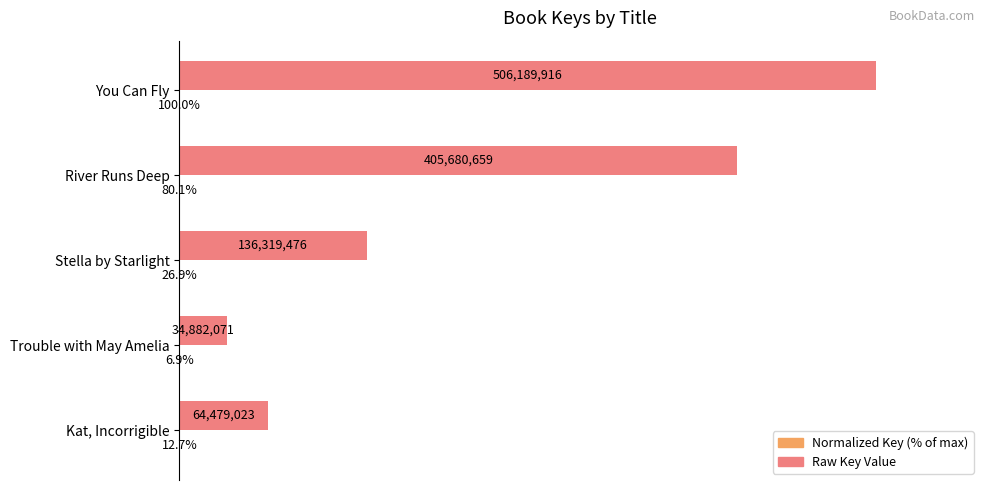

What is the value of the Raw Key Value bar at the 3rd from the left?

136319476.0